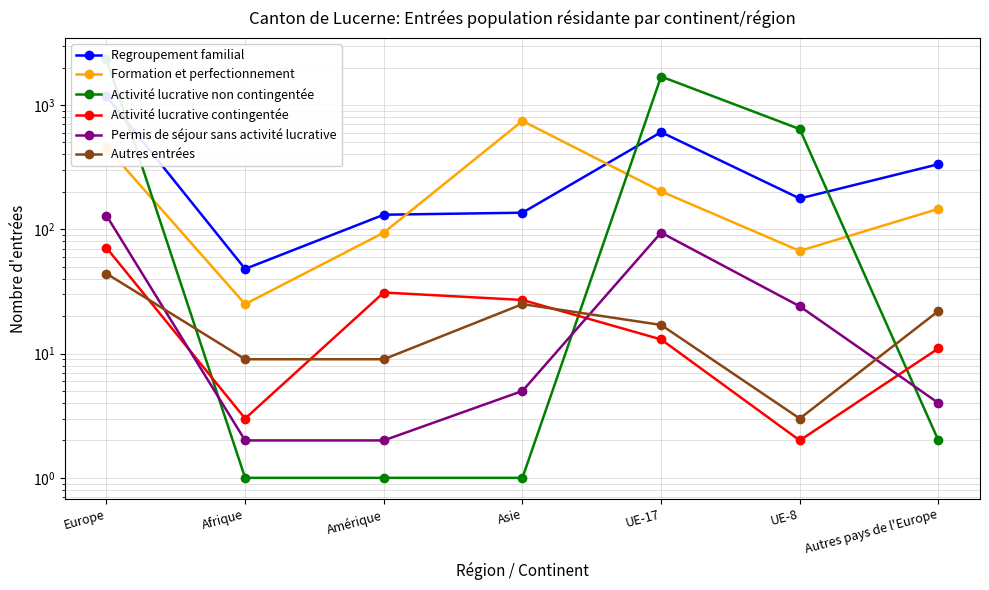

What is the sum of the Autres entrées values at Europe and UE-8?

47